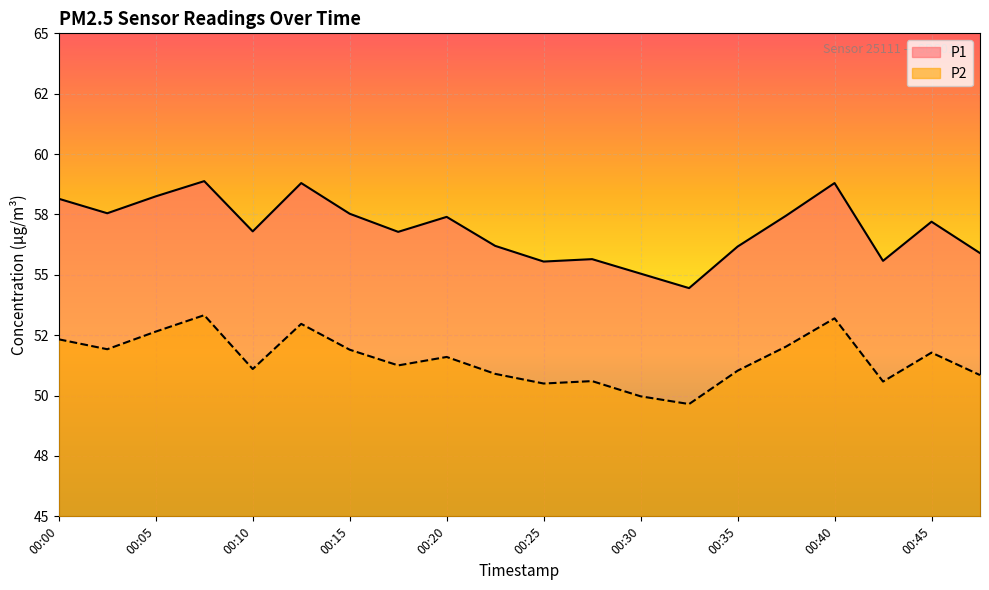

What is the maximum value for P2?

53.3